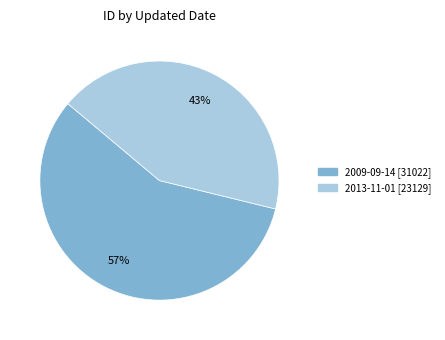

Does any single category account for the majority?

Yes